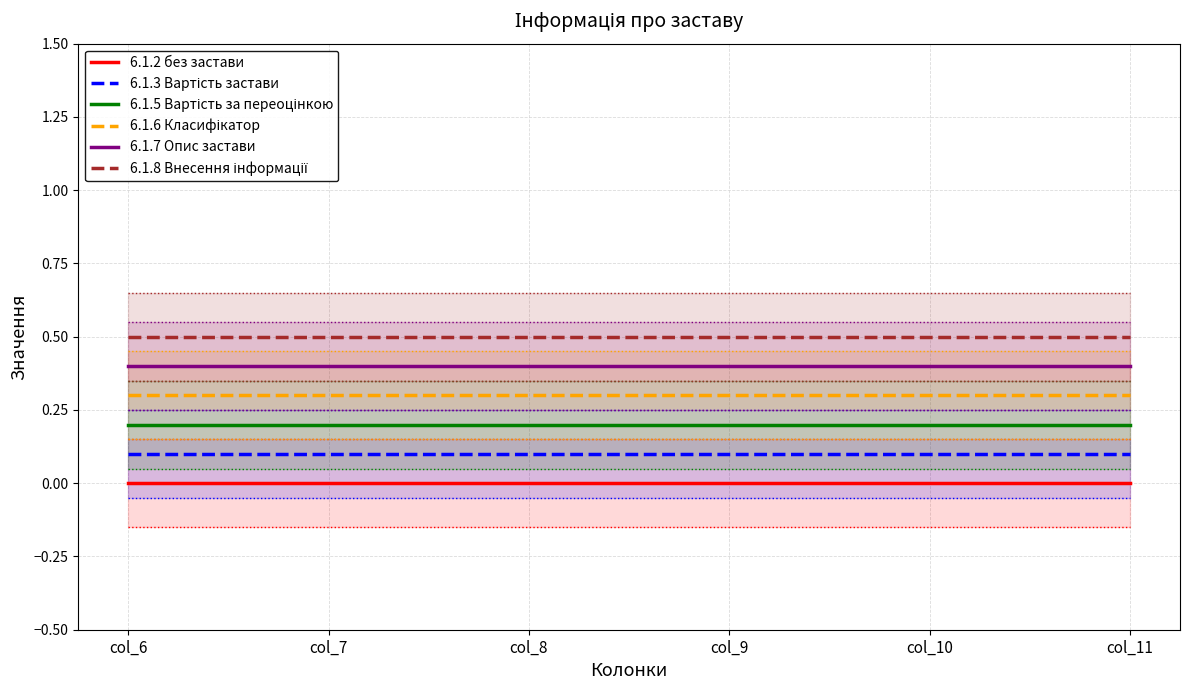

Which series has the largest total across all categories?

6.1.8 Внесення інформації